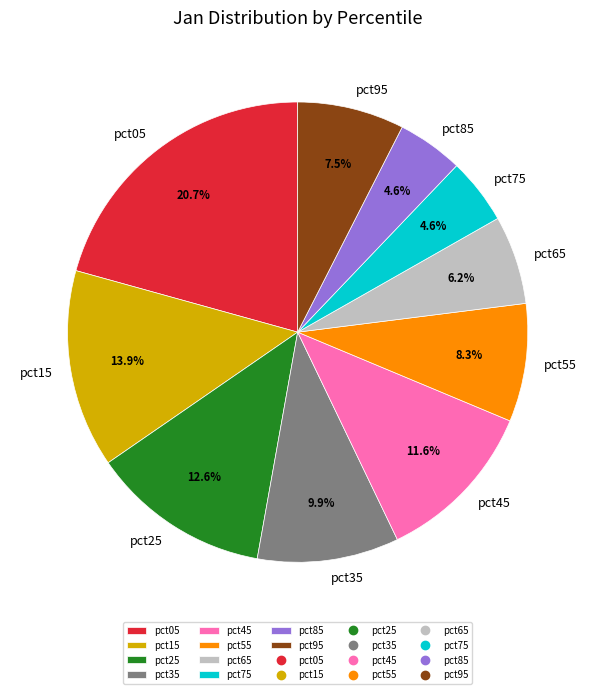

Which slice is the largest?

pct05